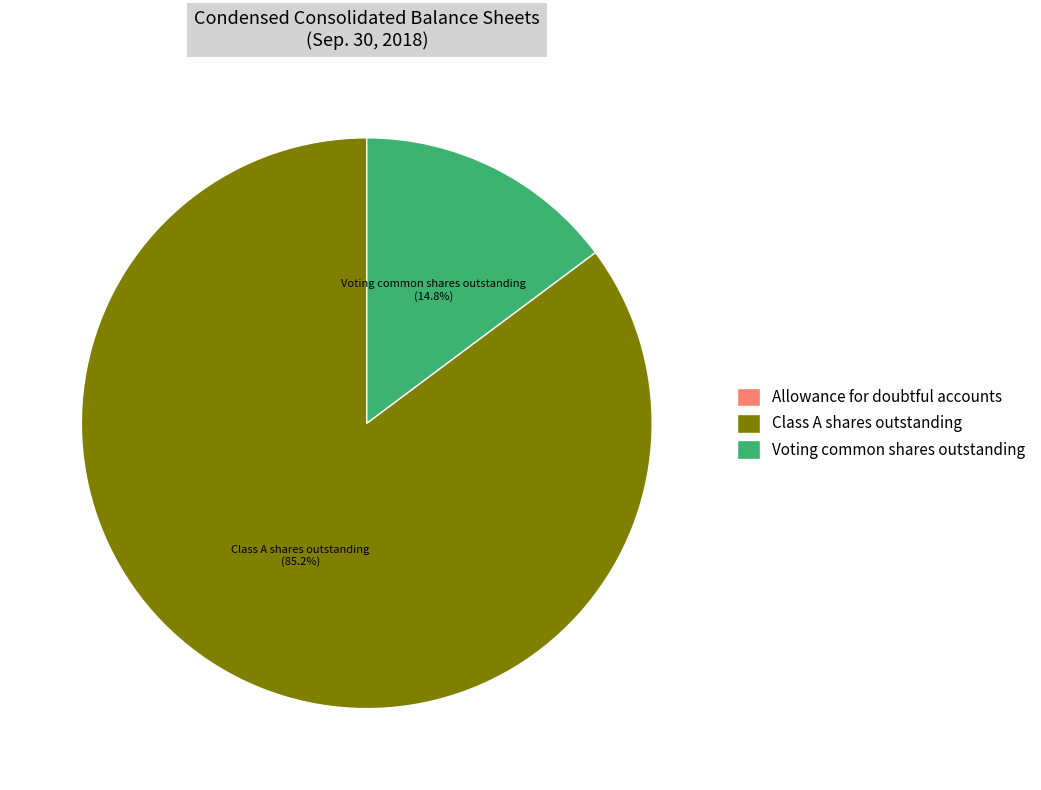

Between Voting common shares outstanding and Class A shares outstanding, which is larger?

Class A shares outstanding